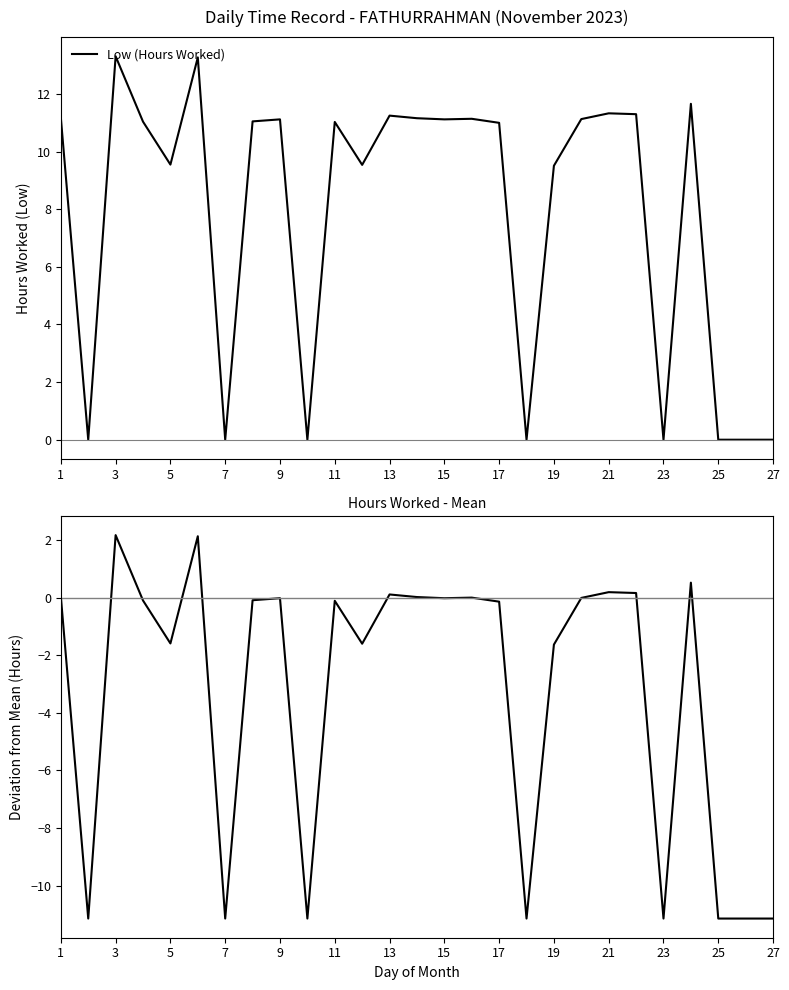

True or false: Low (Hours Worked) has a value of 13.3 at 3.

True